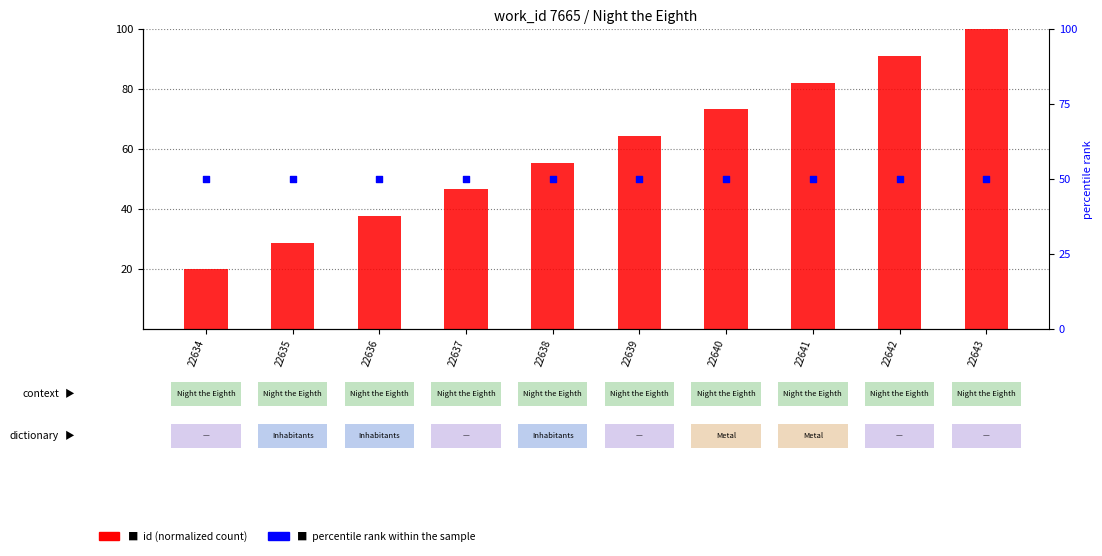

What is the total value across all series at 22643?

150.0